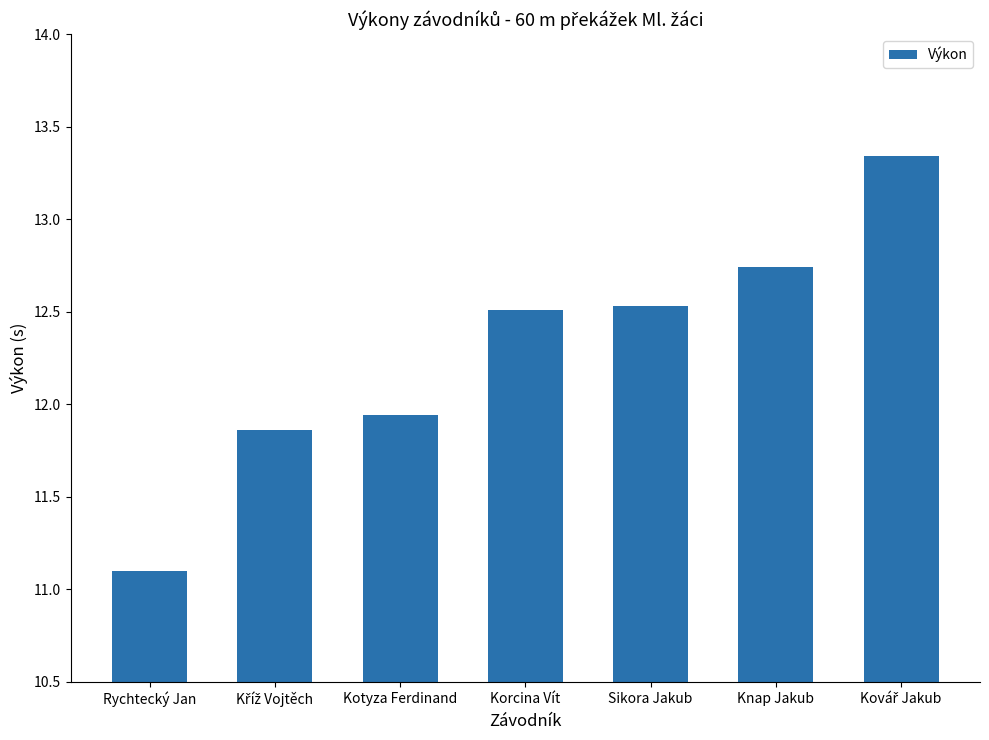

Where does the data first go above 12?

Korcina Vít